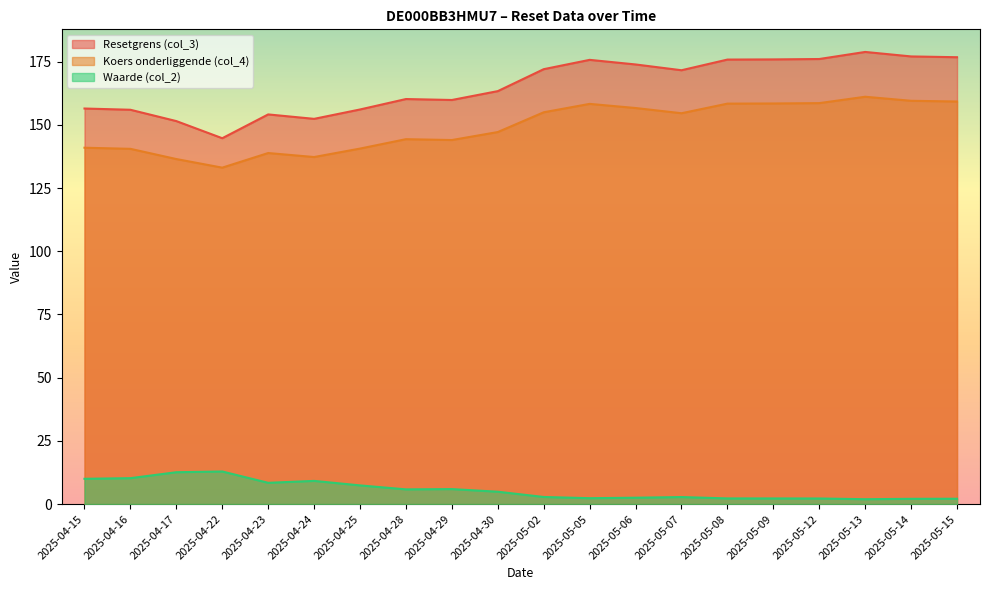

How many interior local peaks does the Koers onderliggende (col_4) series have?

4